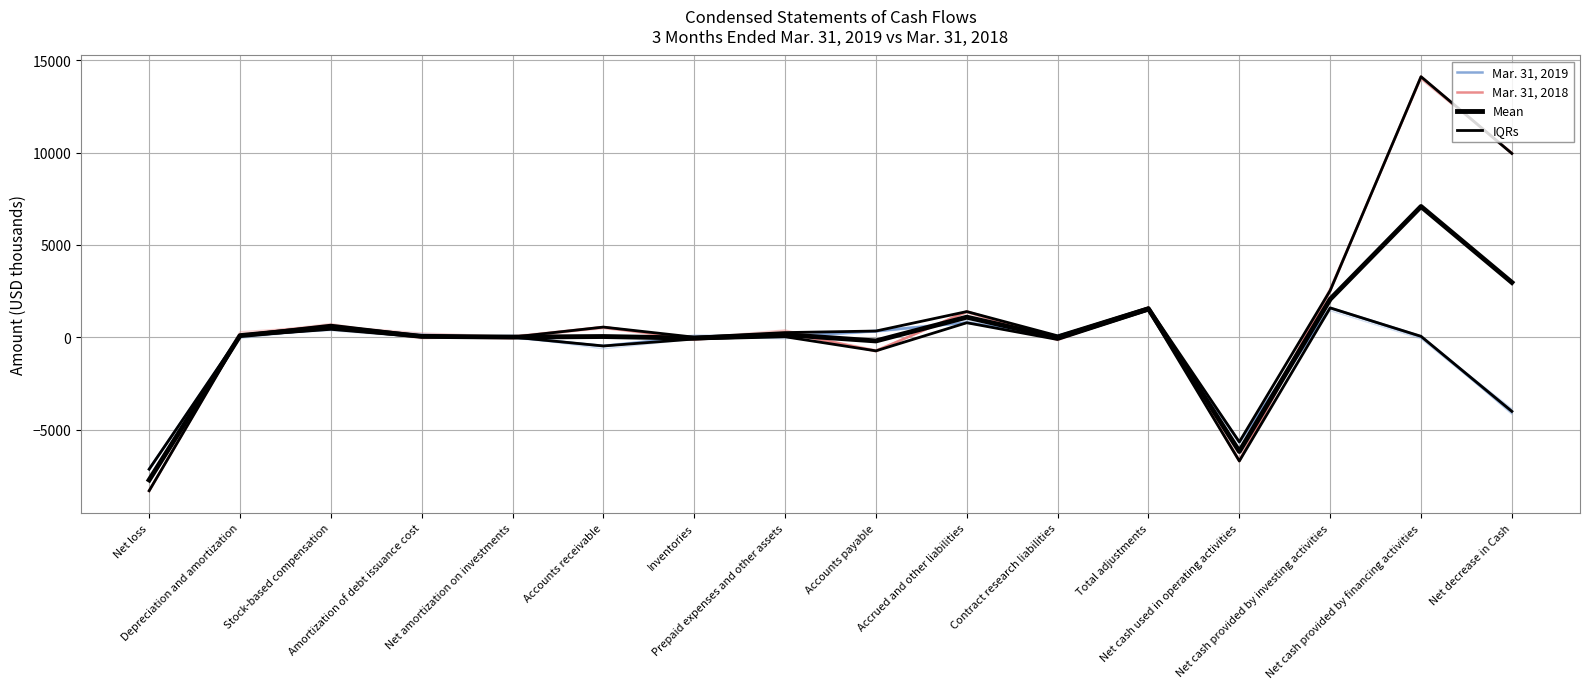

Which series has the widest spread of values?

Mar. 31, 2018